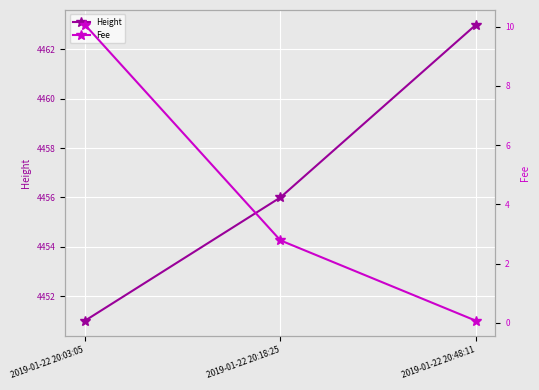

Rank the series by their maximum value, from highest to lowest.

Height, Fee